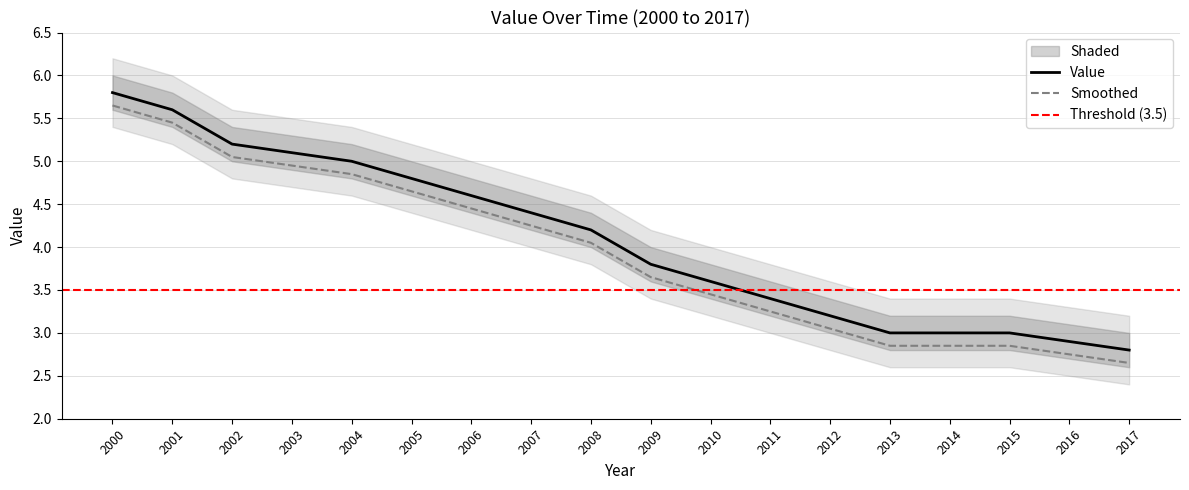

What is the change in value from 2000 to 2002?

-0.6